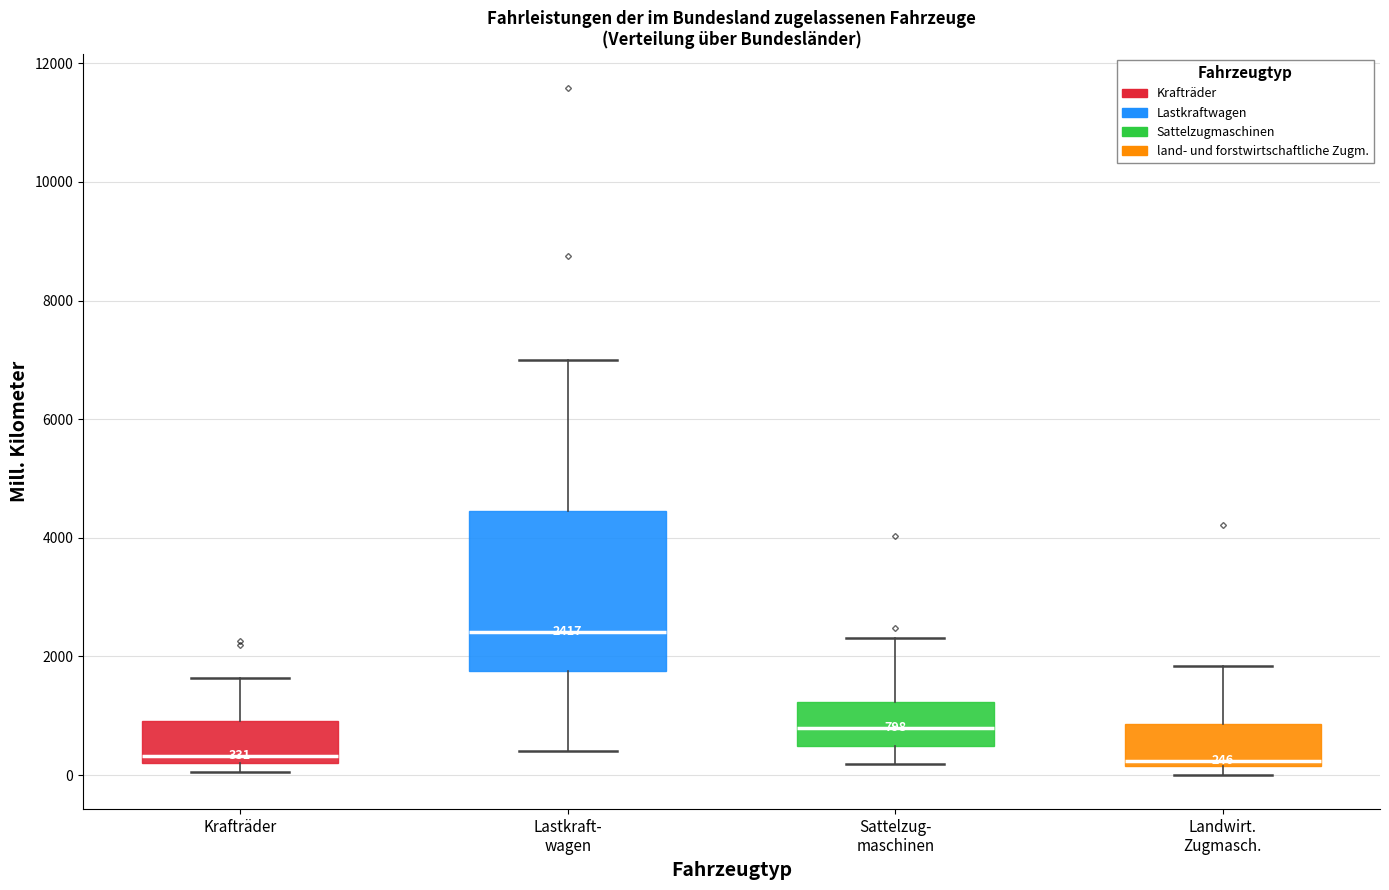

Comparing the boxes themselves (not the whiskers), which one is the tallest?

Lastkraft- wagen